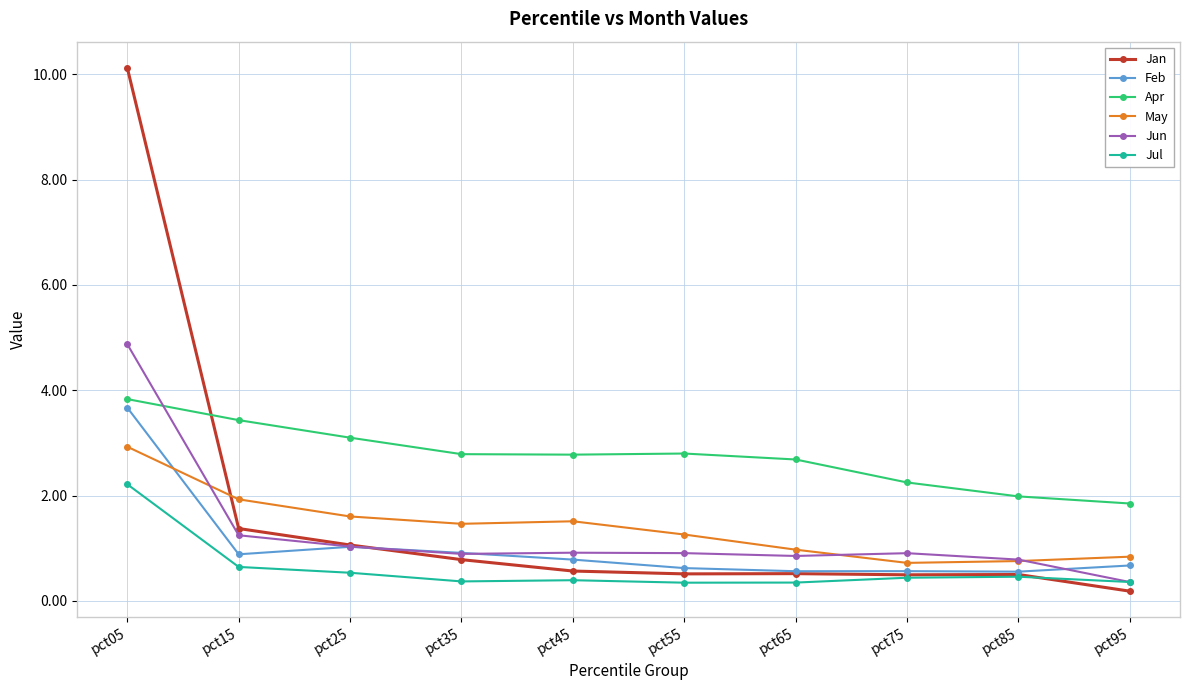

Read the Apr value at pct25.

3.1